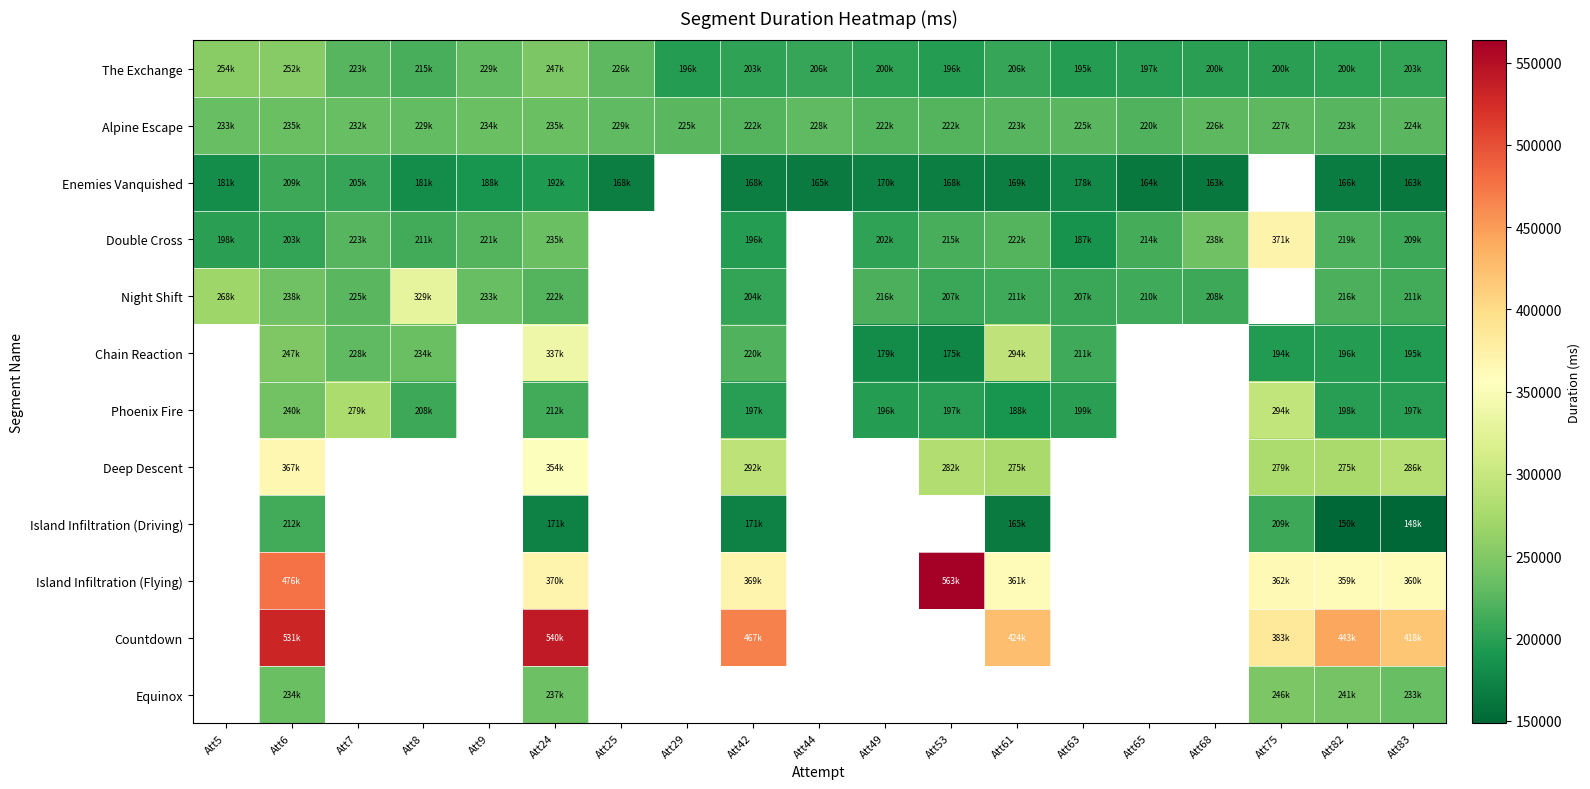

What is the lowest value of the Alpine Escape series?

220821.0